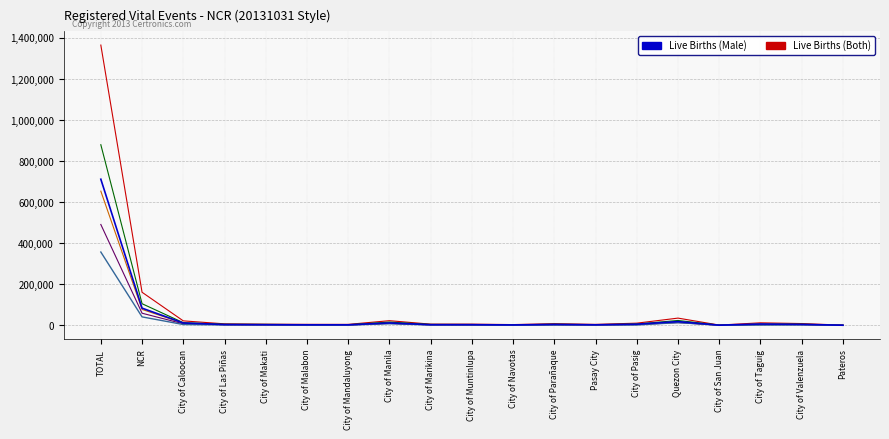

What is the greatest value displayed?

1364739